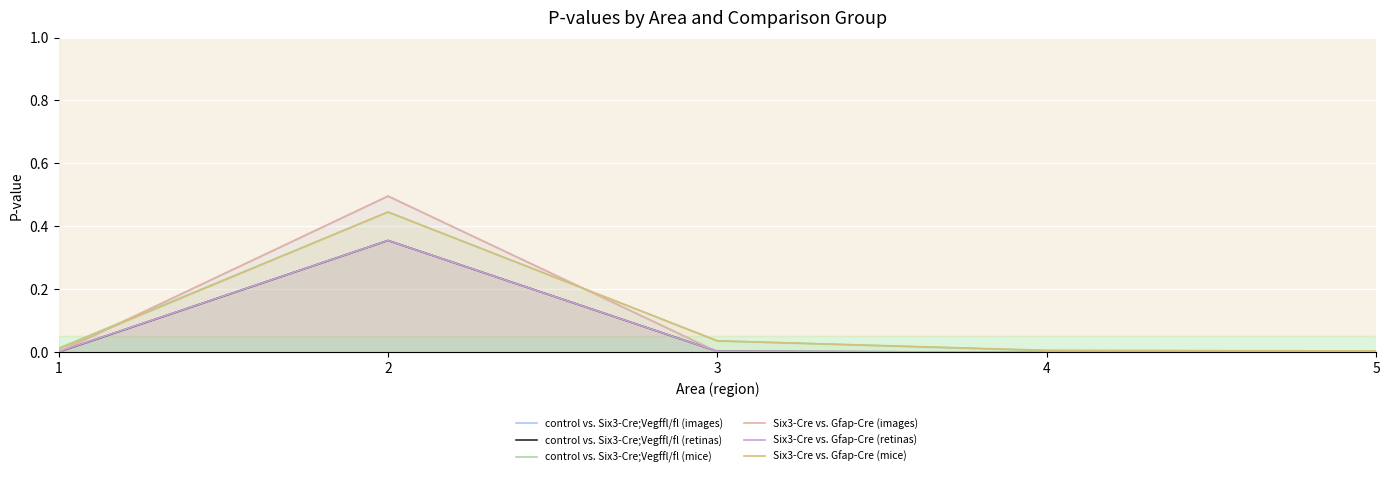

Where is the first local maximum for control vs. Six3-Cre;Vegffl/fl (mice)?

2